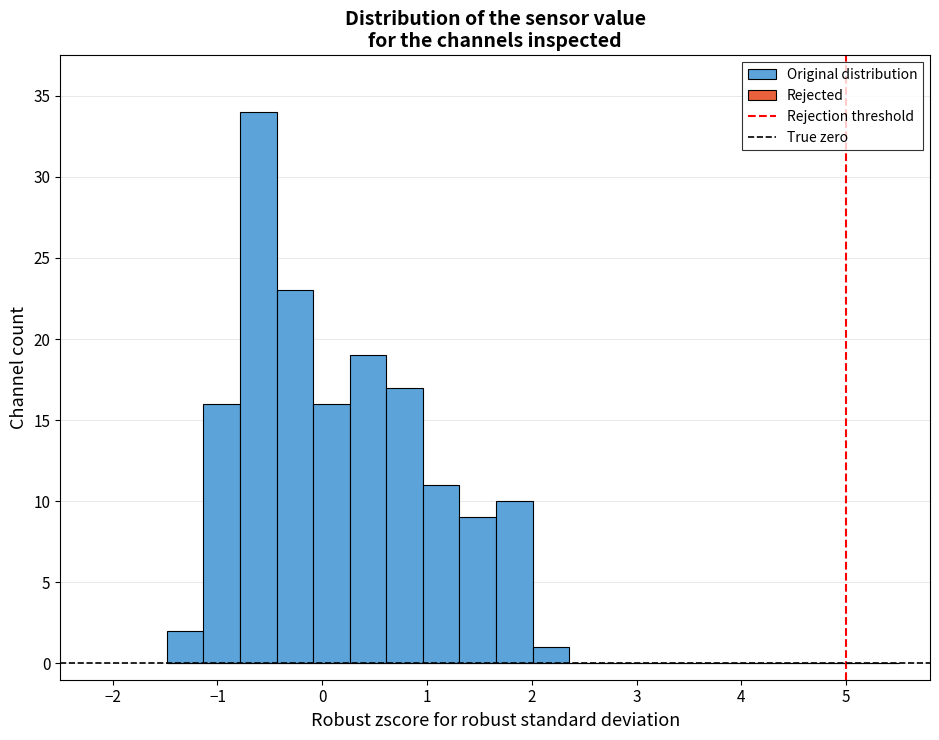

Read against the x-axis, roughly where is the centre of the tallest bar?

-0.6